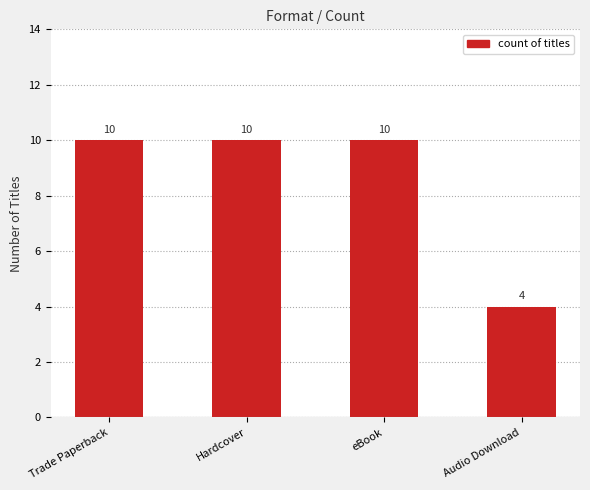

What position from the right is Trade Paperback?

4